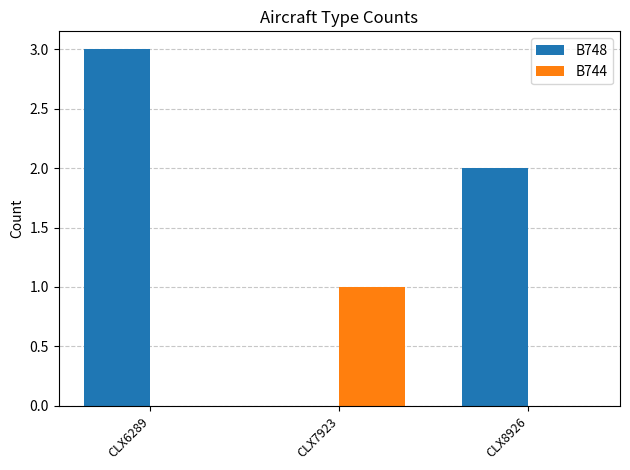

What is the sum of the B748 values at CLX7923 and CLX8926?

2